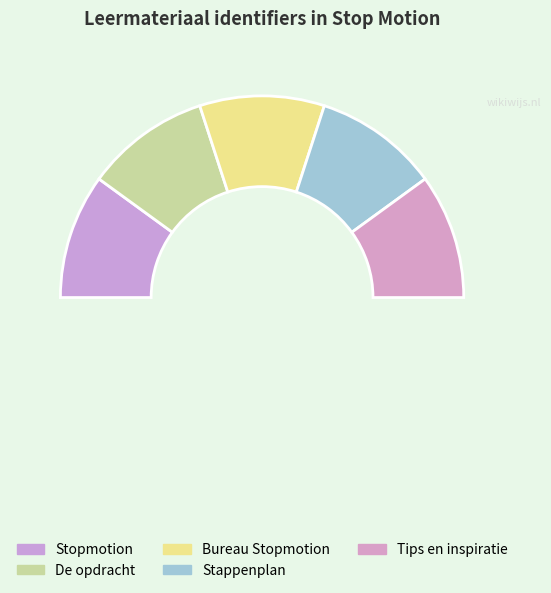

Which has a higher value, Bureau Stopmotion or De opdracht?

Bureau Stopmotion